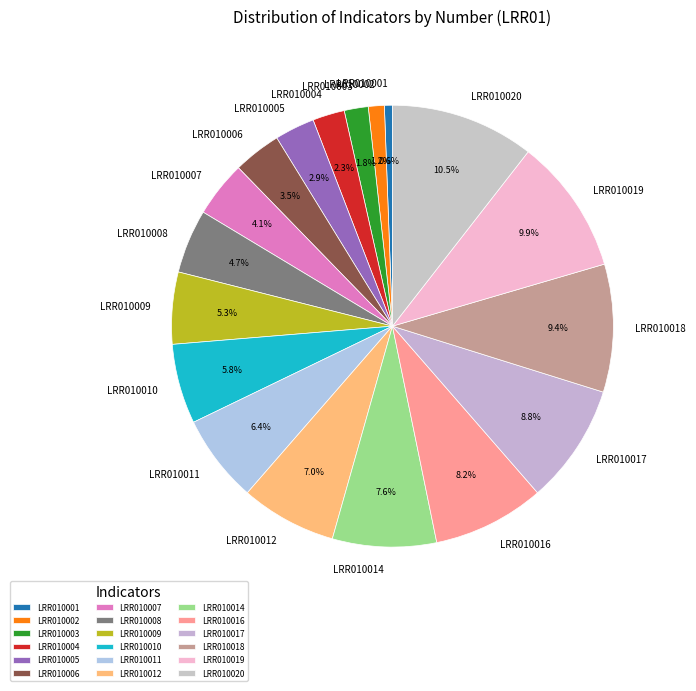

What is the largest slice in the pie chart?

LRR010020